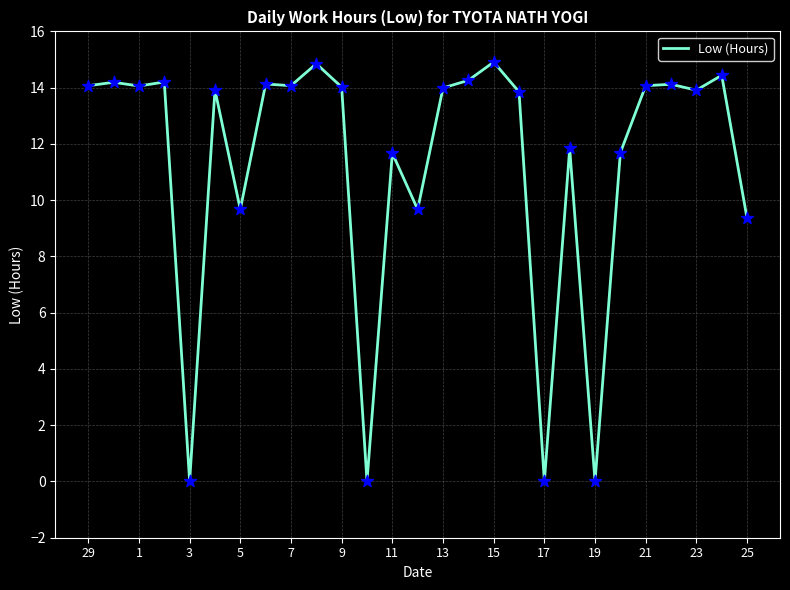

What is the difference between the maximum and minimum values?

14.9